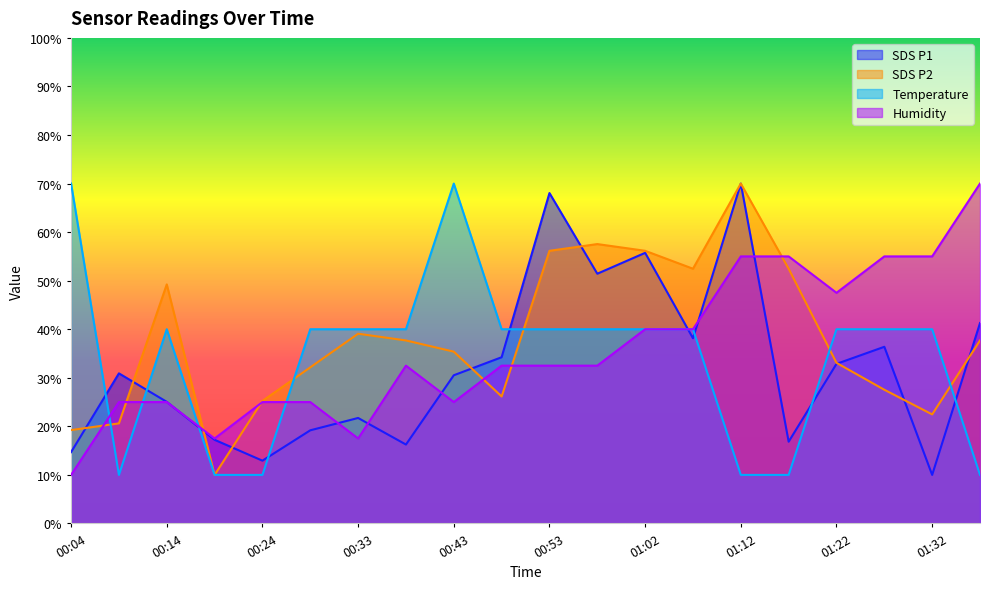

After their last crossing, which series has the higher values: Temp or SDS_P2?

SDS_P2